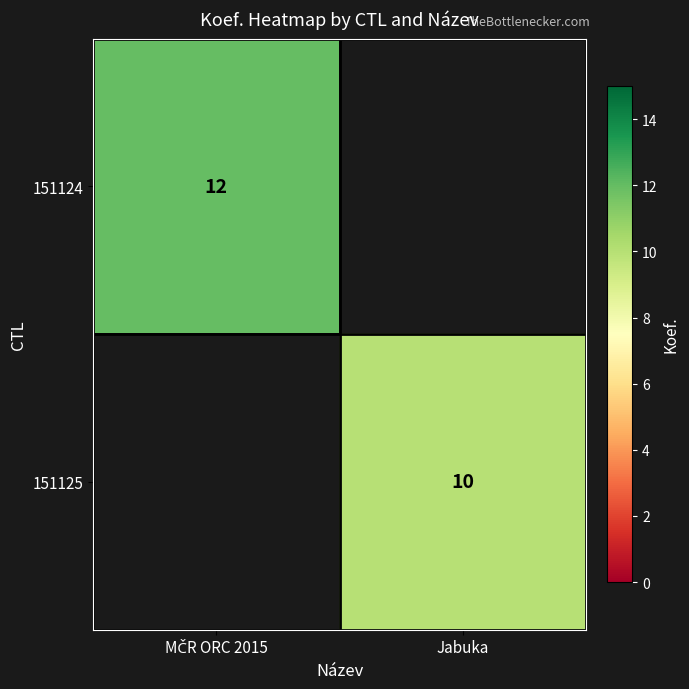

The 151125 series shows 13 at Jabuka. True or false?

False